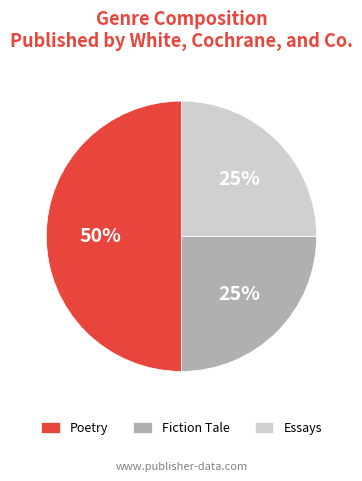

To the nearest percent, what percentage of the pie is Fiction Tale?

25%